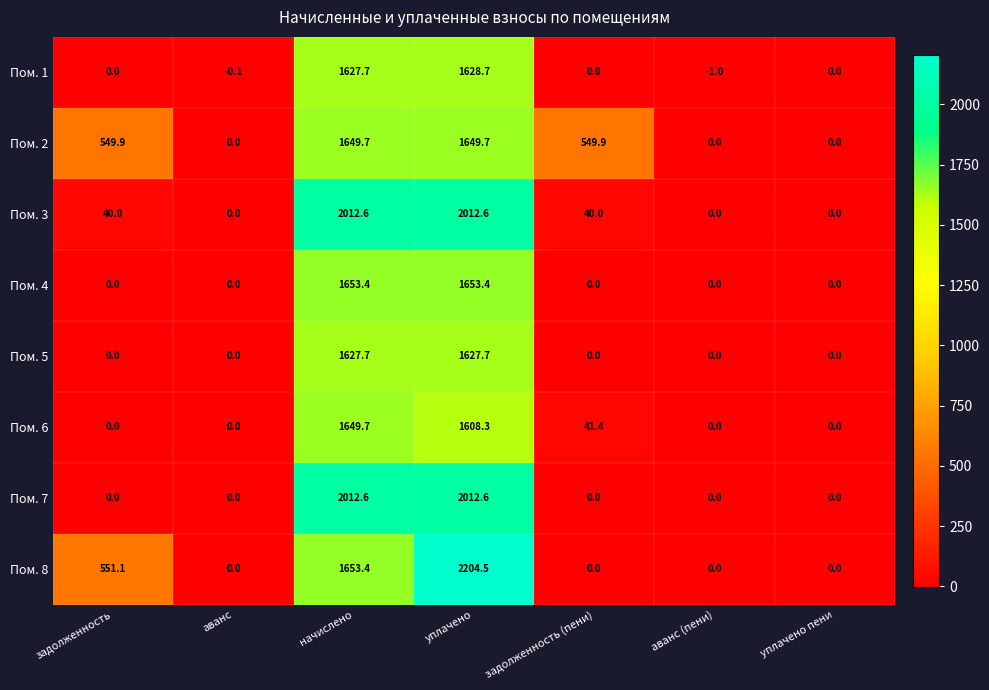

Which label corresponds to the largest value in the chart?

уплачено